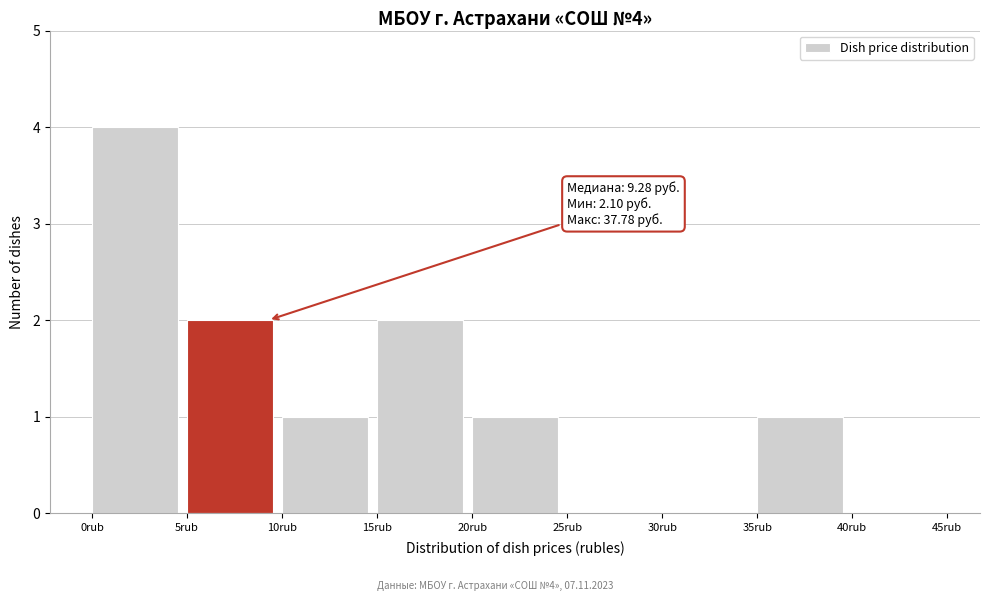

Over which range of the x-axis is the bar tallest?

0 to 5